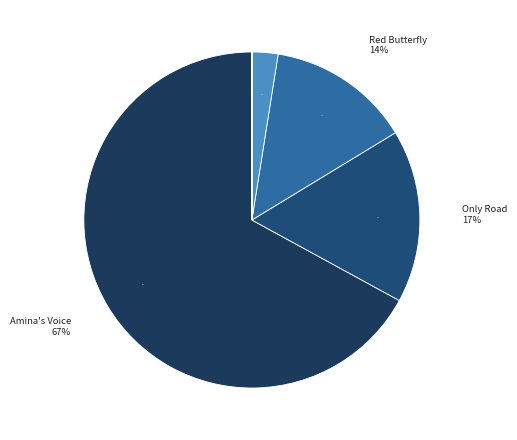

True or false: Volcano accounts for 1% of the total.

False